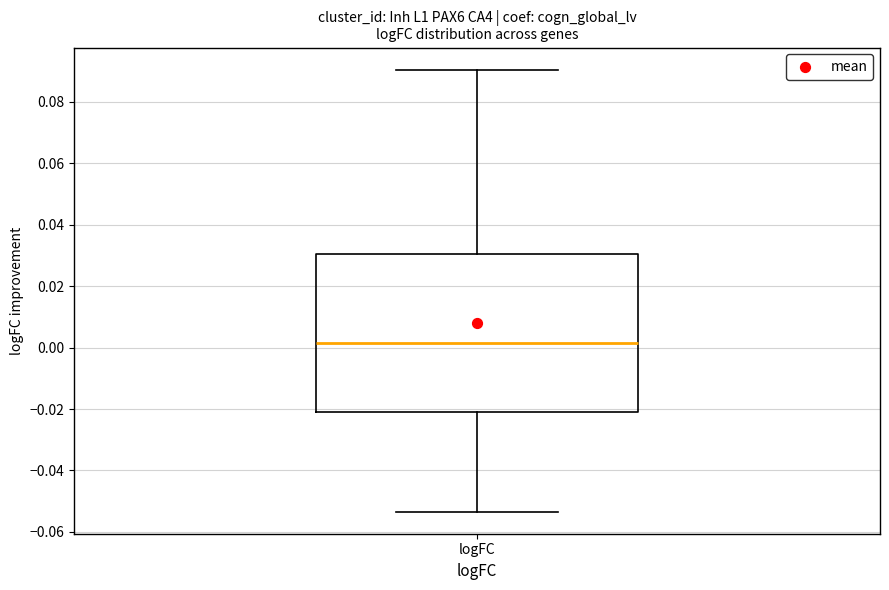

Transcribe this box plot: give where the median line is, the range the box spans, and where the two whiskers end, as read against the y-axis. The values are not printed on the chart, so give them approximately, as read against the axis.

median 0.002, box -0.022 to 0.030, whiskers -0.054 to 0.090